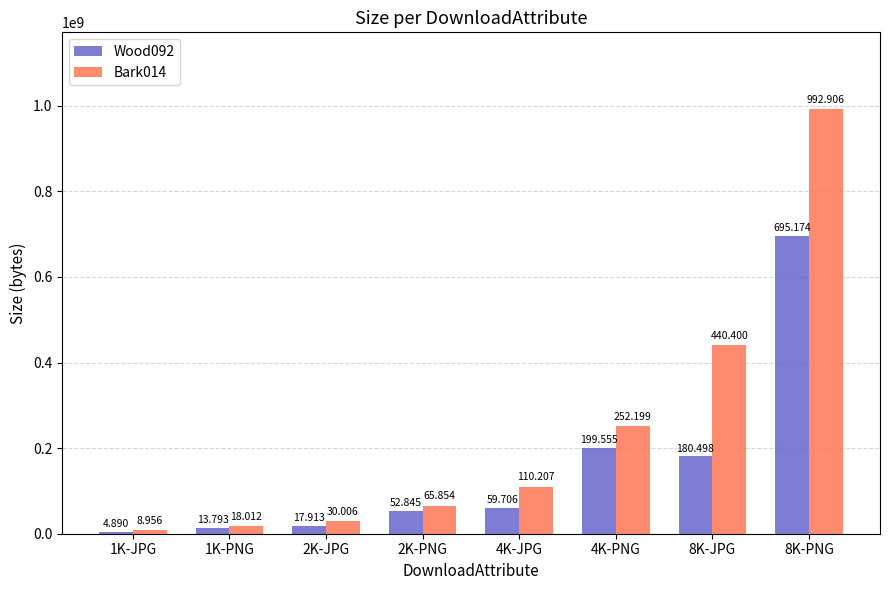

What are all the series names shown in the legend?

Wood092, Bark014